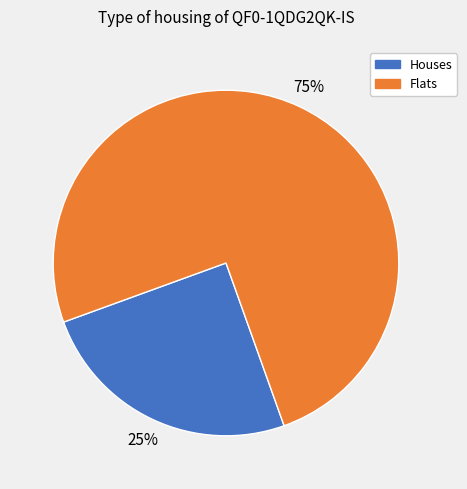

To the nearest percent, what is the difference between the largest and smallest slice percentages?

50%